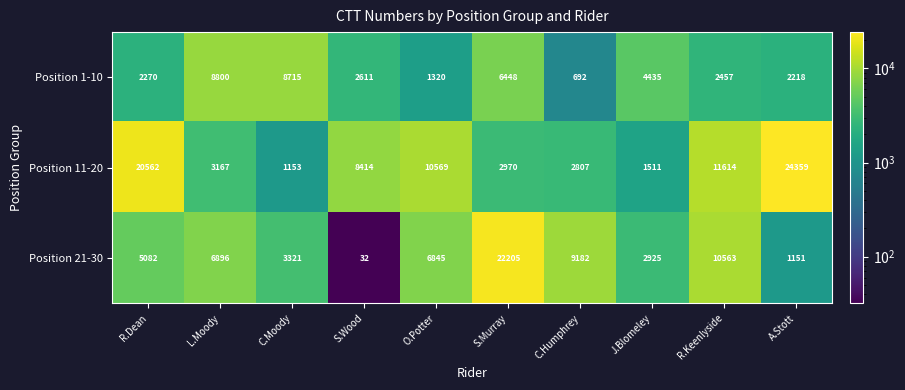

What is the difference between the Position 11-20 values at A.Stott and C.Moody?

23206